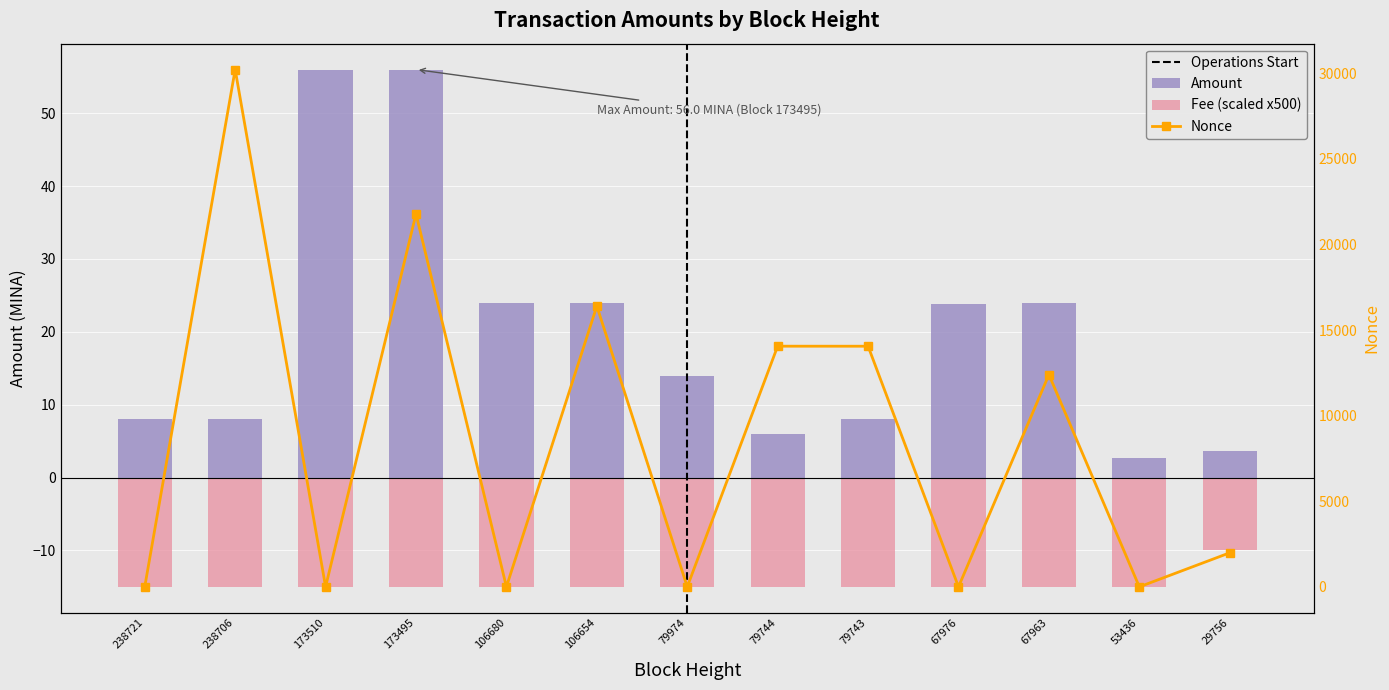

The Nonce series shows 4036.7 at 106654. True or false?

False